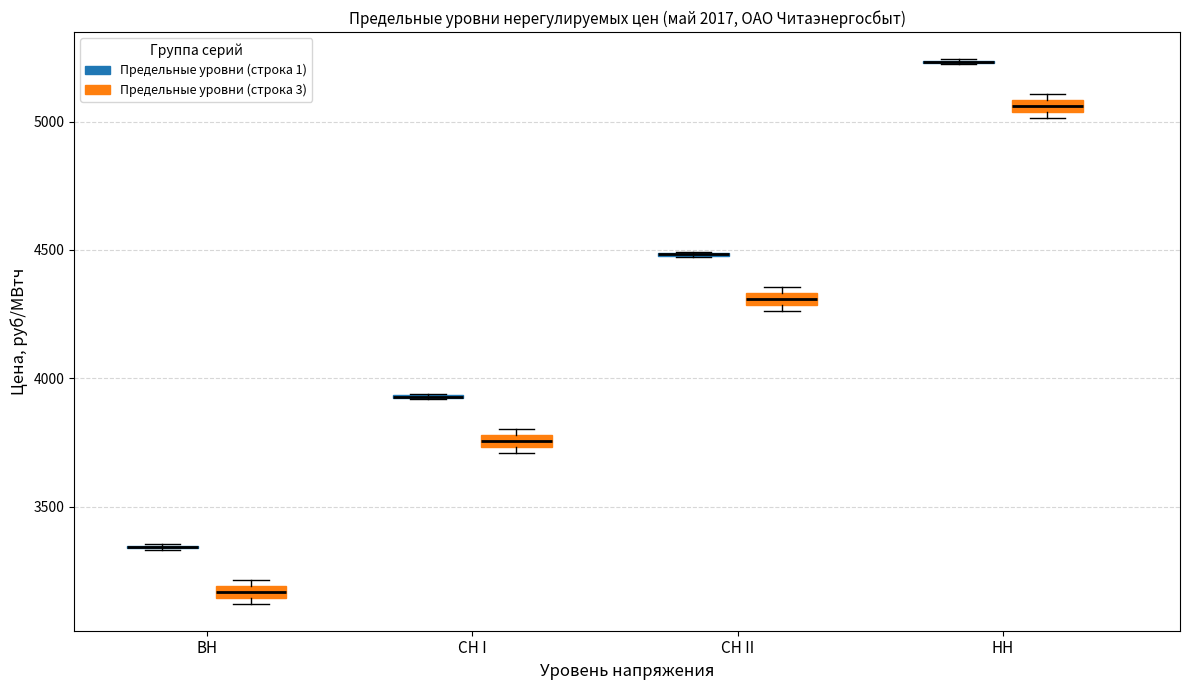

Where is the upper edge of the box for ВН (Предельные уровни (строка 3)) on the y-axis? The values are not printed on the chart, so give them approximately, as read against the axis.

3200